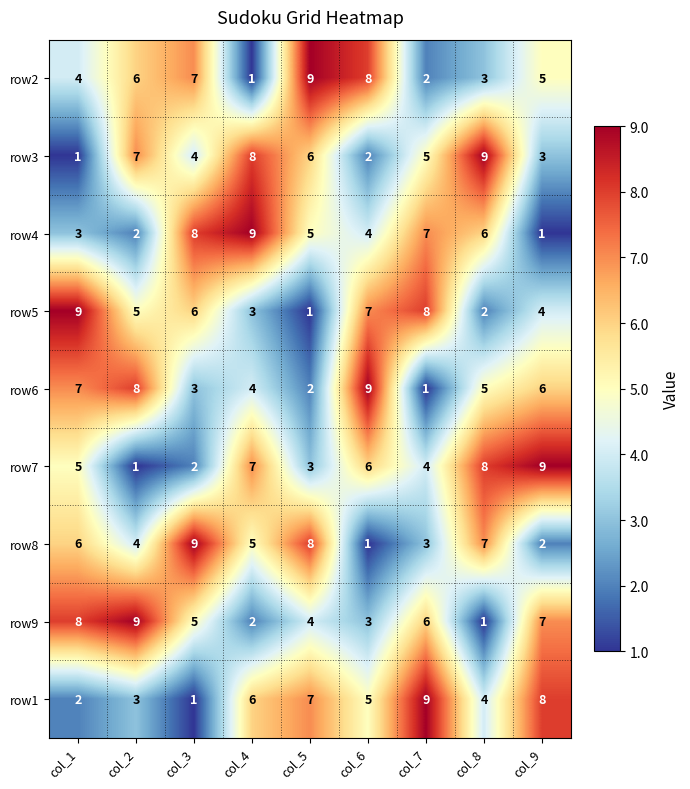

Rank the categories by row1 value from highest to lowest.

col_7, col_9, col_5, col_4, col_6, col_8, col_2, col_1, col_3